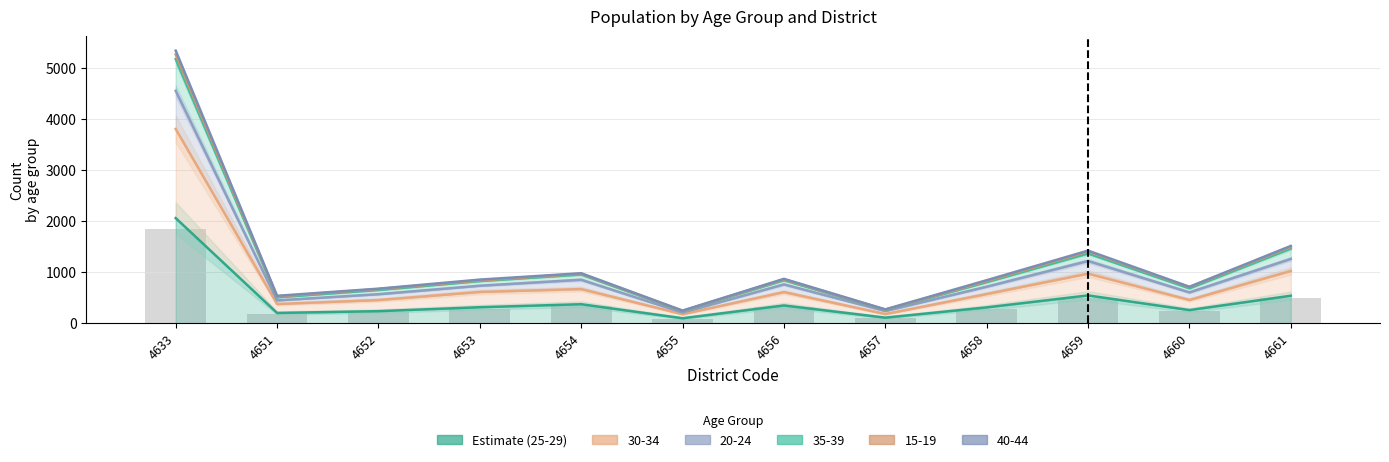

The value of 20-24 at 4659 is 1588.0. True or false?

False